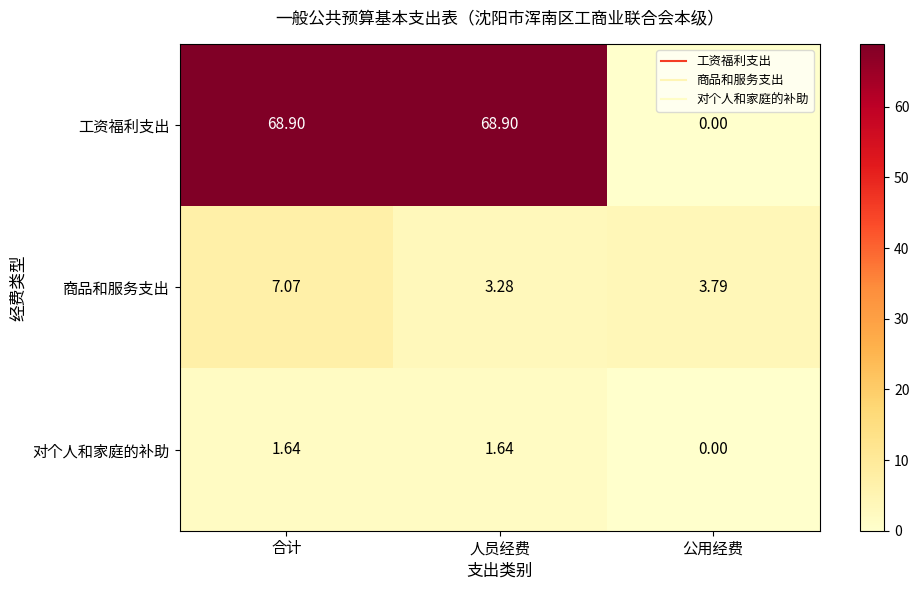

Between 人员经费 and 公用经费, which series saw the biggest shift?

工资福利支出